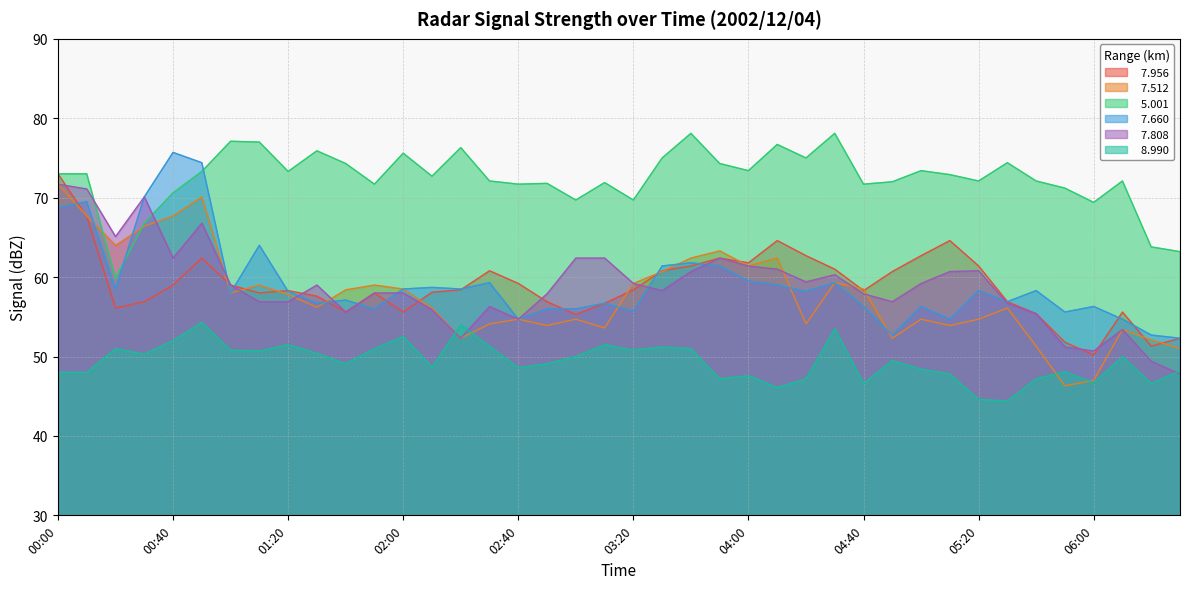

At 02:20, list the series in order from smallest to largest.

  7.512,   7.808,   8.990,   7.956,   7.660,   5.001